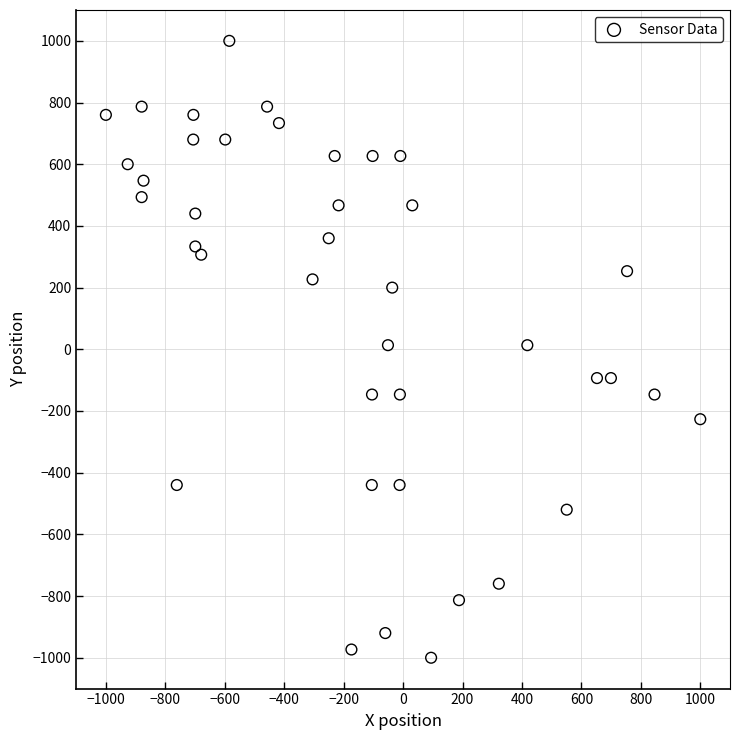

What is the range of Y values (max minus min)?

2000.0